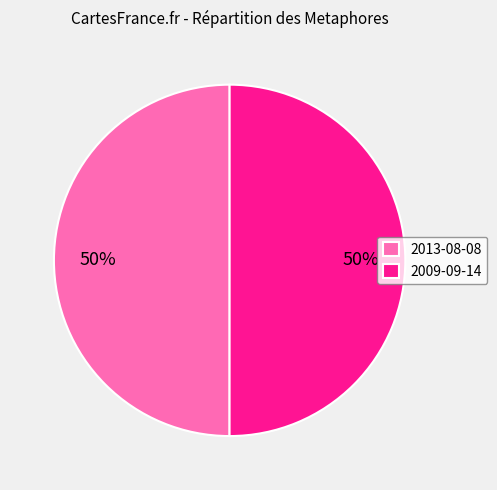

True or false: 2009-09-14 accounts for 64% of the total.

False